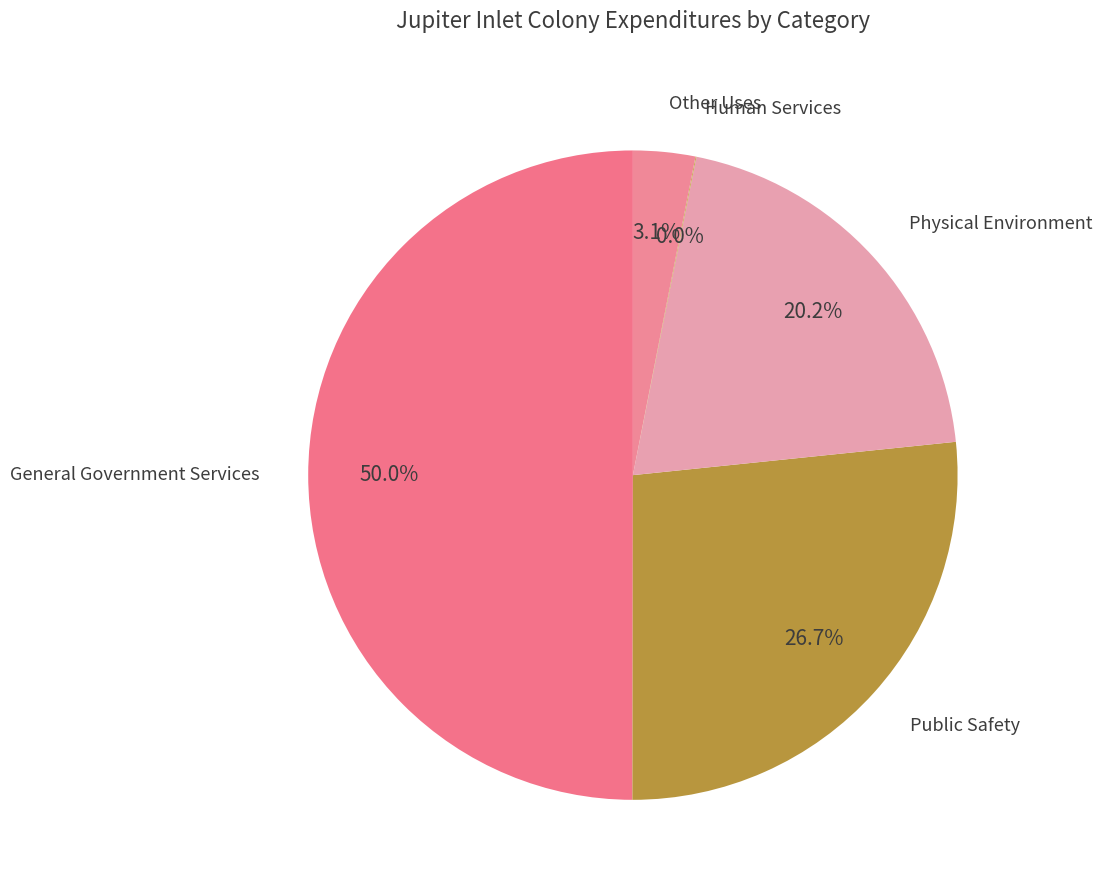

Is Physical Environment the majority of the pie?

No